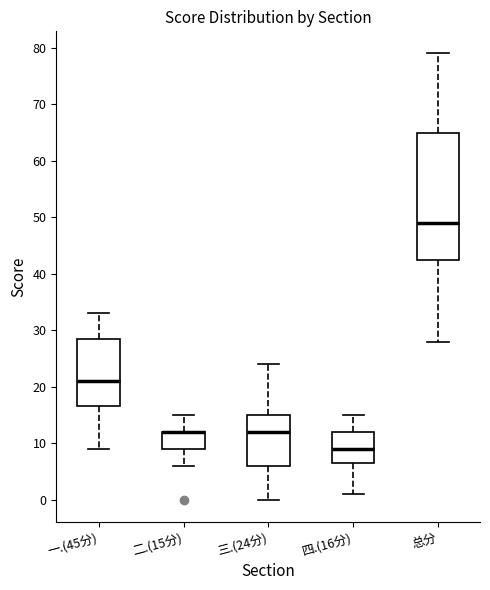

Reading left to right, read every box against the y-axis: the position of its median line, the range the box covers, and the ends of its whiskers. The values are not printed on the chart, so give them approximately, as read against the axis.

一.(45分): median 21, box 17 to 29, whiskers 9 to 33
二.(15分): median 12 (drawn on the box's upper edge), box 9 to 12, whiskers 6 to 15
三.(24分): median 12, box 6 to 15, whiskers 0 to 24
四.(16分): median 9, box 7 to 12, whiskers 1 to 15
总分: median 49, box 43 to 65, whiskers 28 to 79